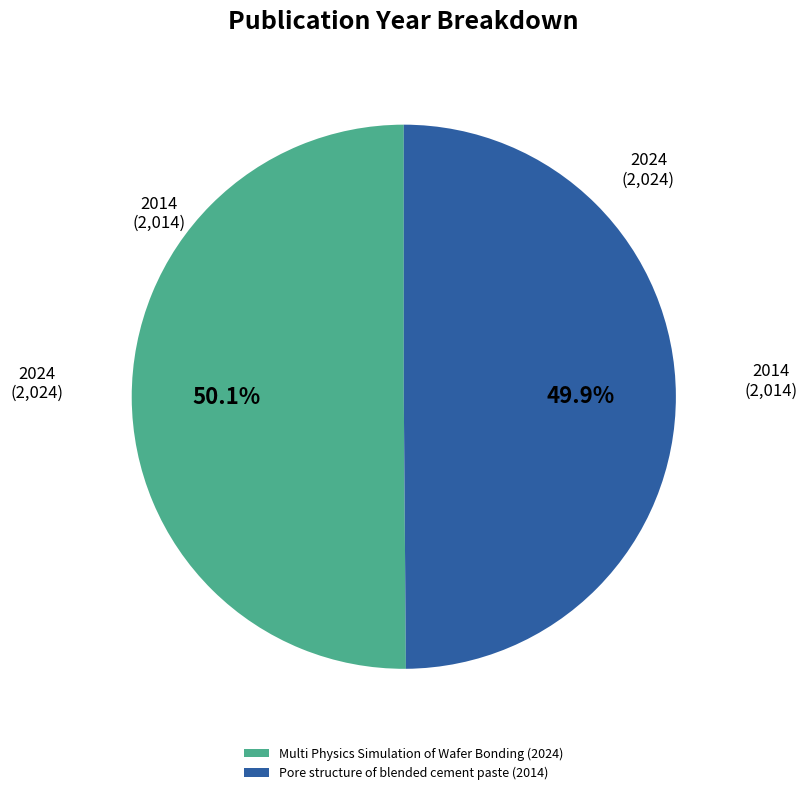

What is the ratio of the value at Multi Physics Simulation of Wafer Bonding (2024) to the value at Pore structure of blended cement paste (2014)?

1.0